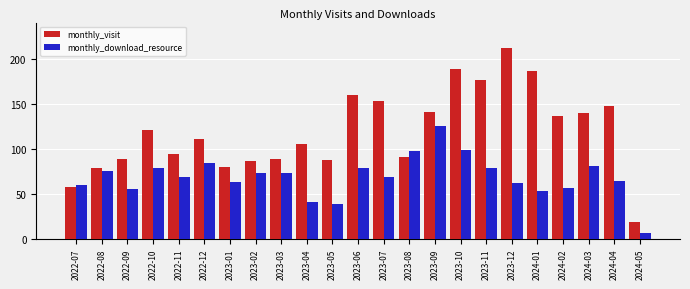

What position from the right is 2023-03?

15